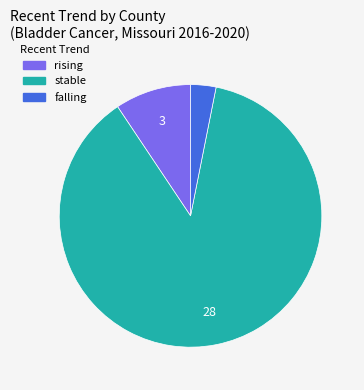

Is it true that stable is 88% of the pie?

True